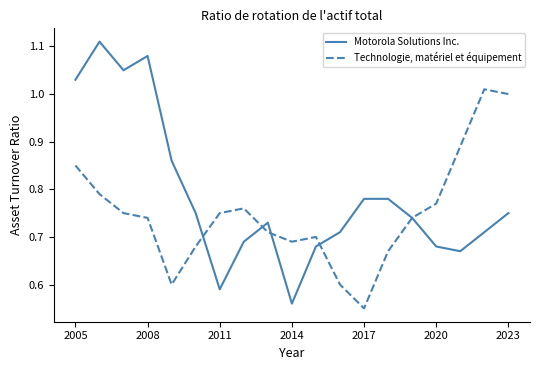

Which series has the largest range (max minus min)?

Motorola Solutions Inc.